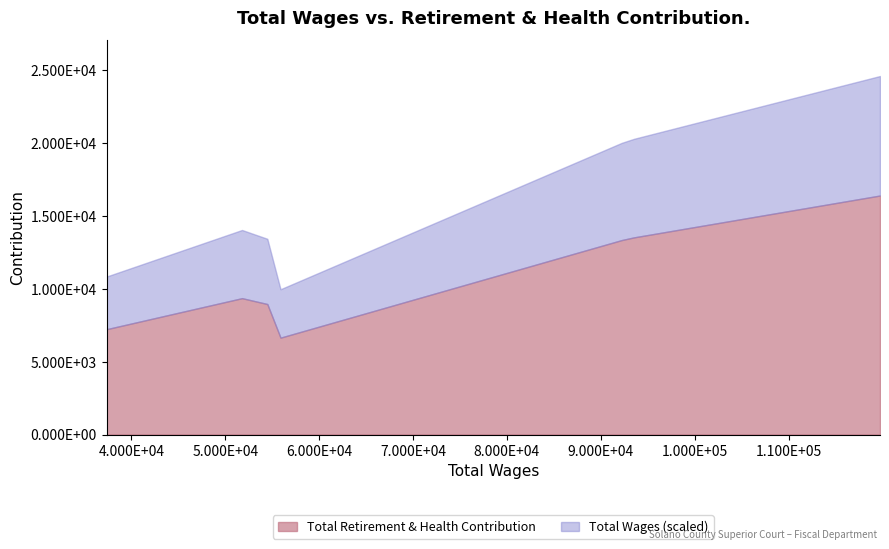

What is the sum of all values?

75361